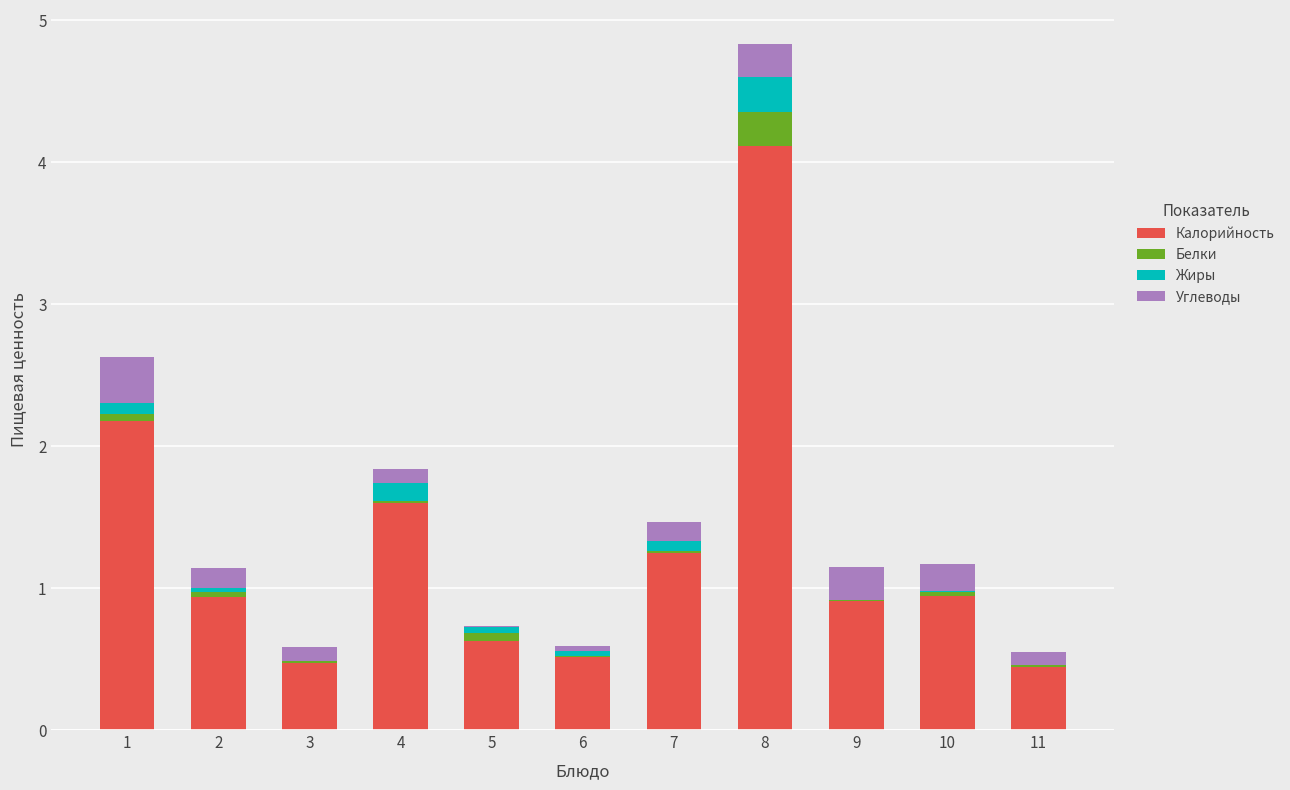

At which category is the sum across all series the highest?

8